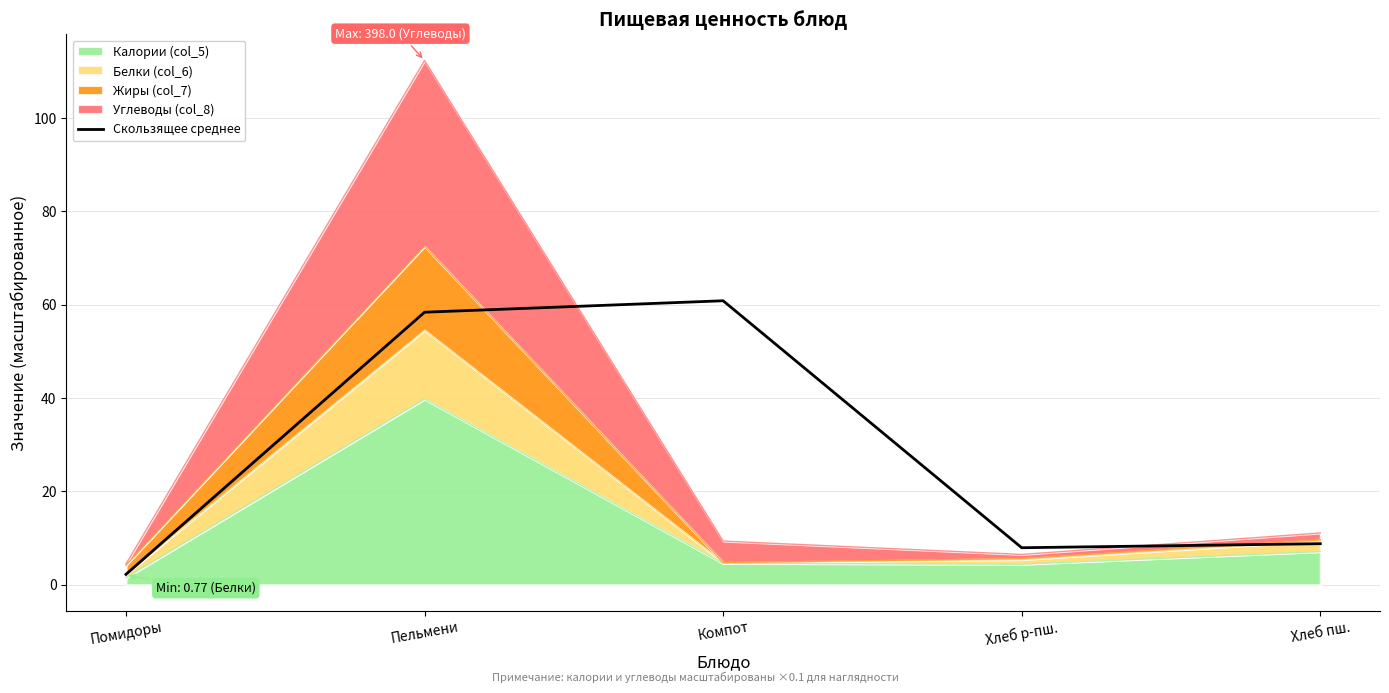

How many points are lower than both their immediate neighbors (excluding endpoints)?

1